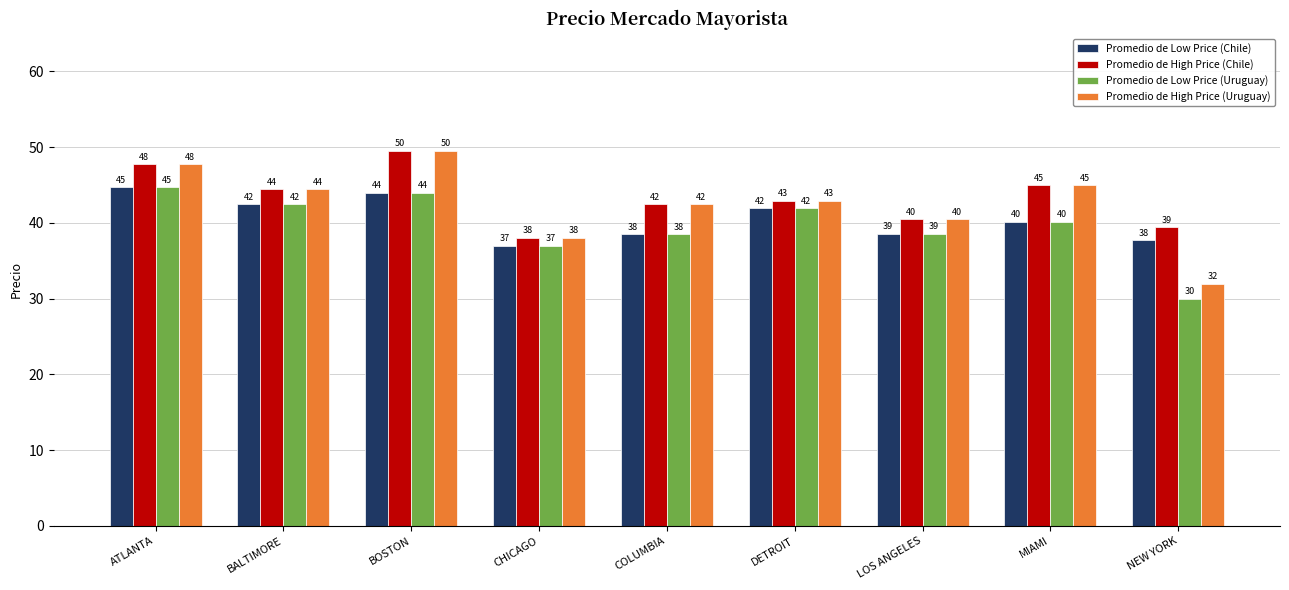

Which series has the largest total across all categories?

Promedio de High Price (Chile)